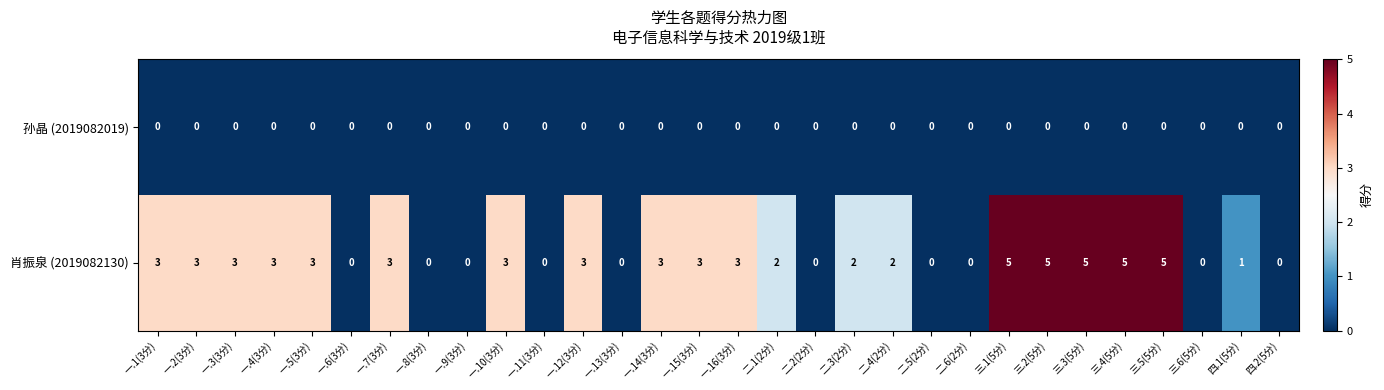

What is the approximate value of 肖振泉 (2019082130) at 一.4(3分)?

3